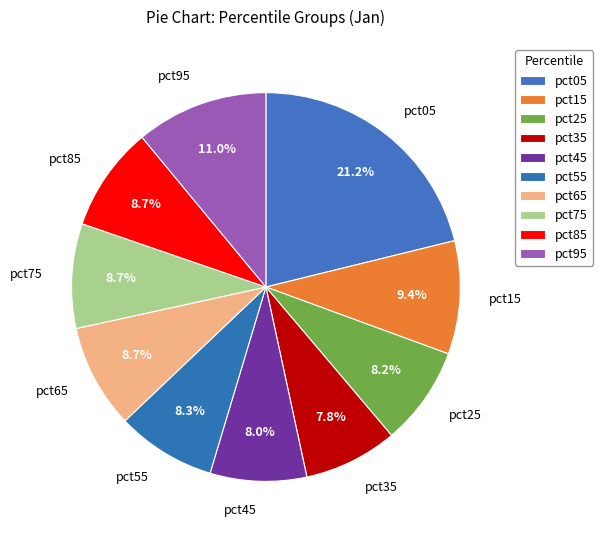

What percentage is the pct35 slice, to the nearest percent?

8%